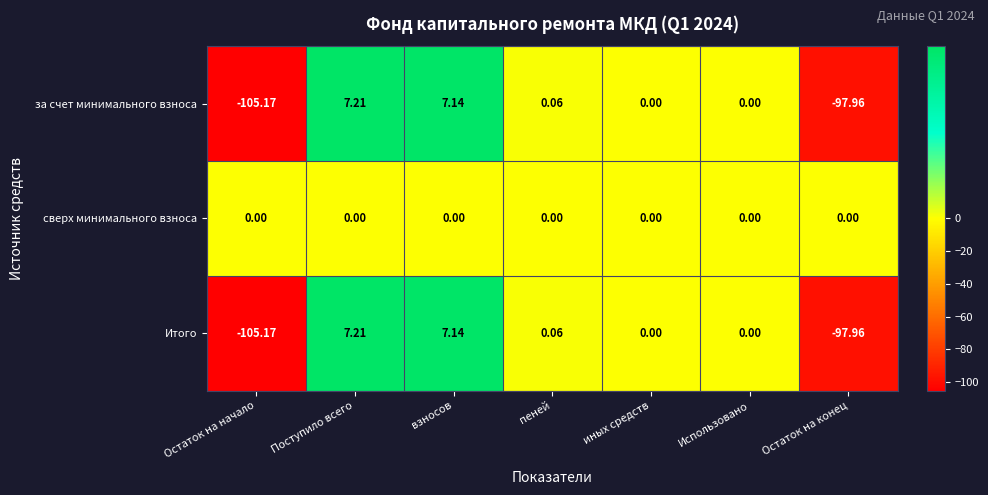

At which label does Итого reach its peak?

Поступило всего